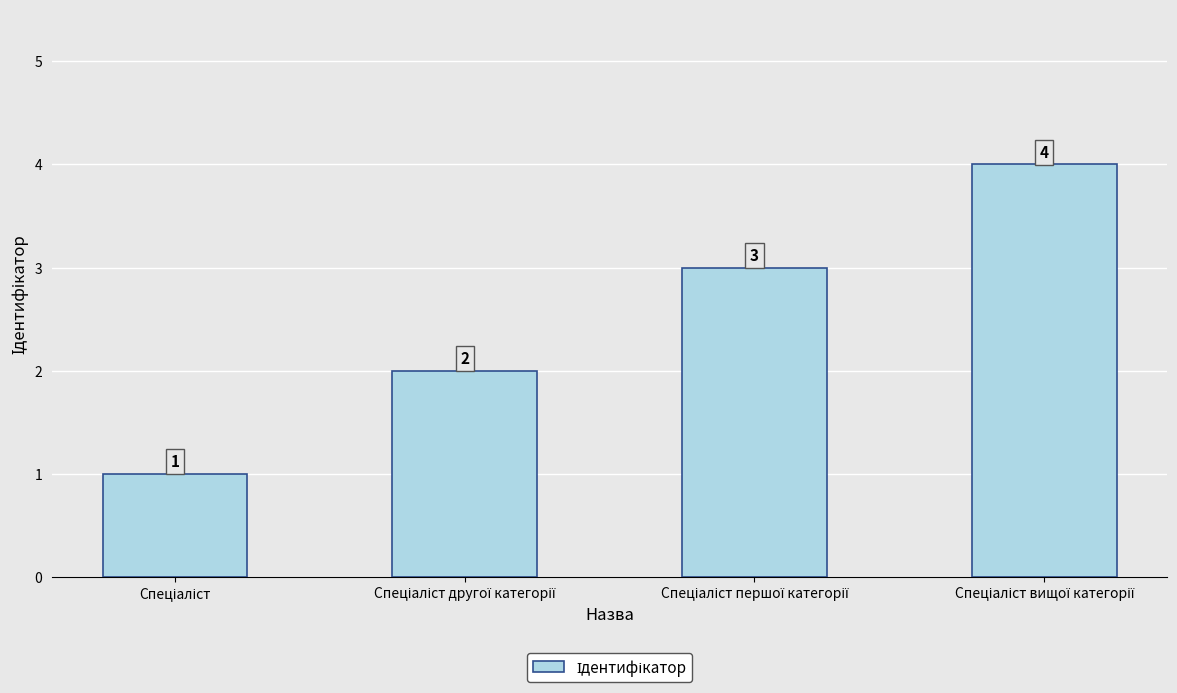

What is the value of the 1st bar from the left?

1